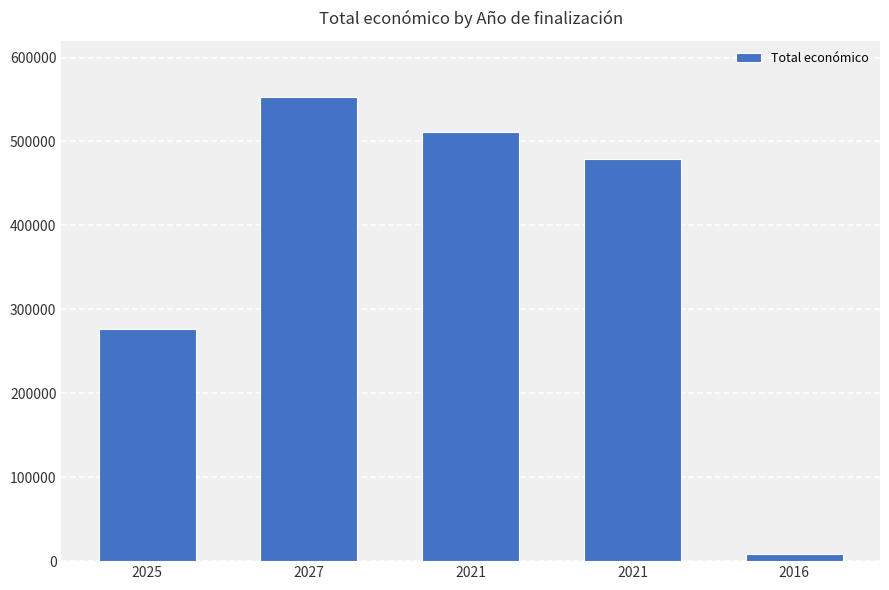

Reading left to right, list all the values displayed in this chart.

2025=276794	2027=553196	2021=511047	2021=479561	2016=7980